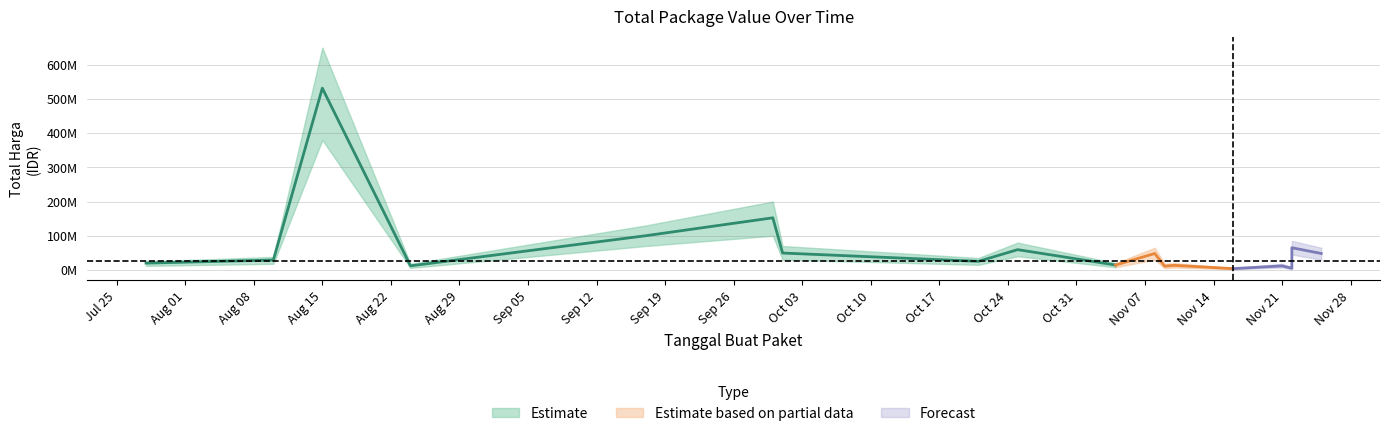

What is the difference between the Total_Harga_upper values at 2022-10-21 and 2022-11-22?

50000000